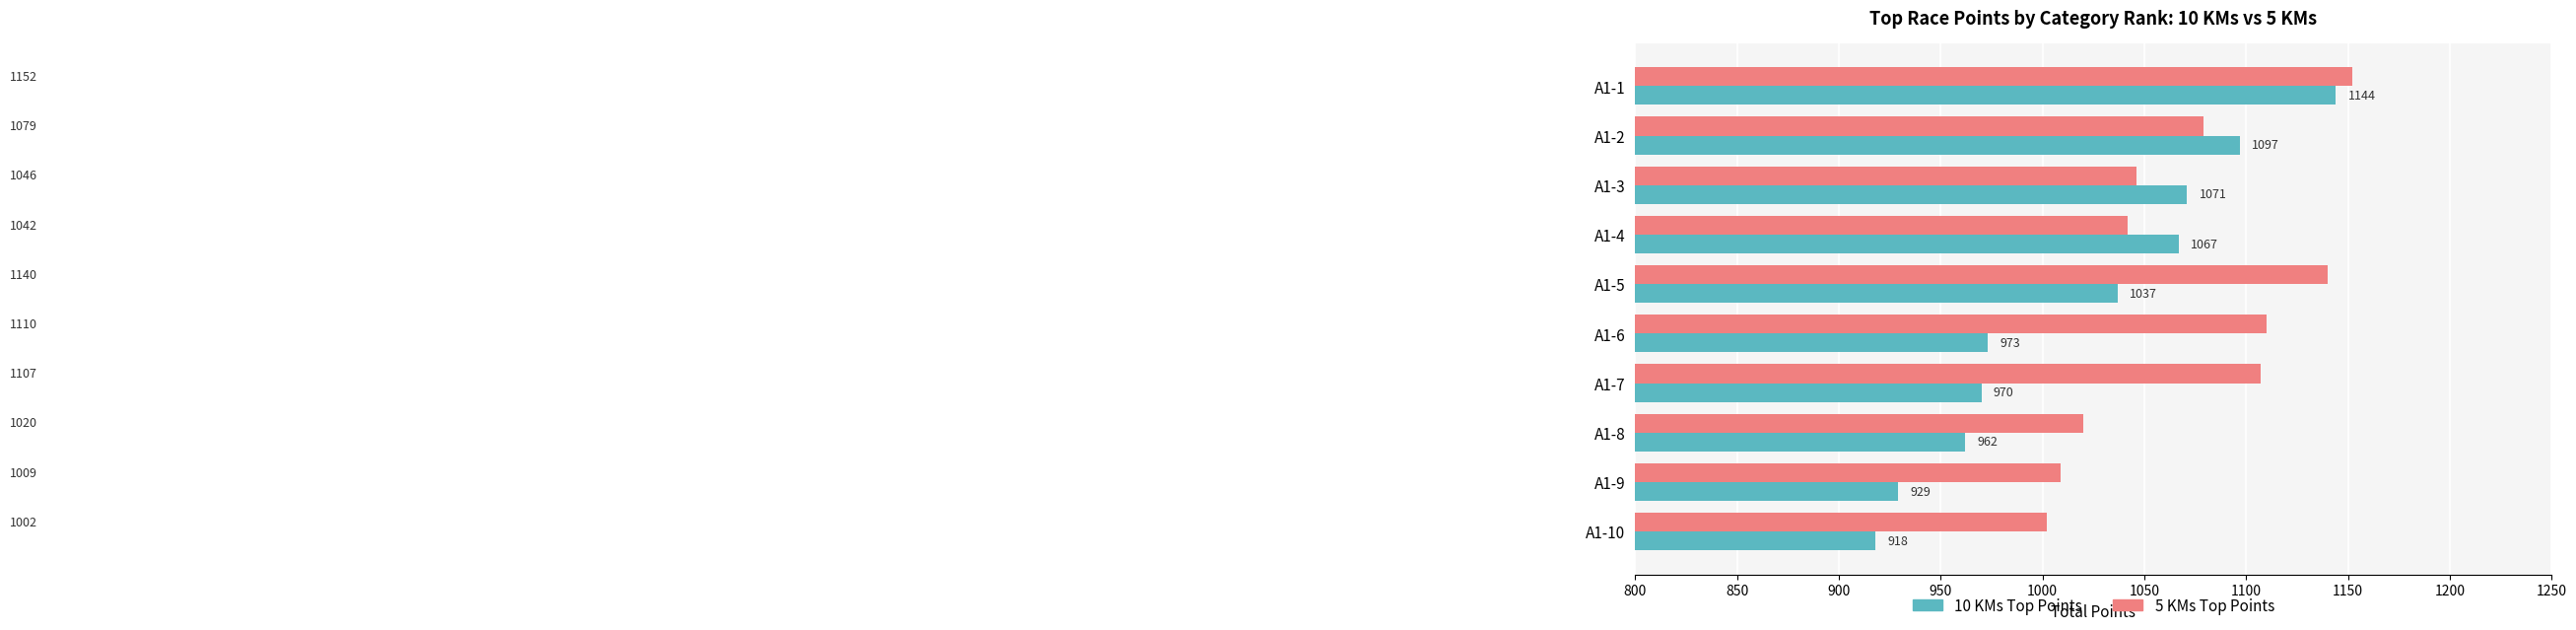

At which category does the chart reach its peak across all series?

A1-1